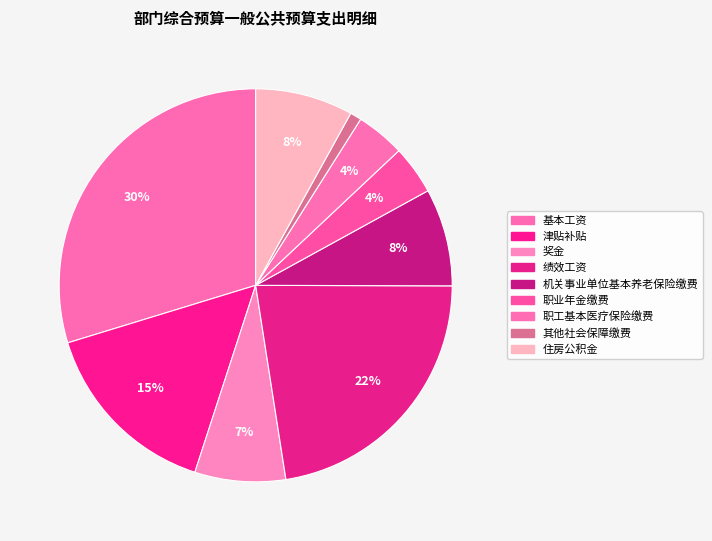

How many segments does this pie chart have?

9